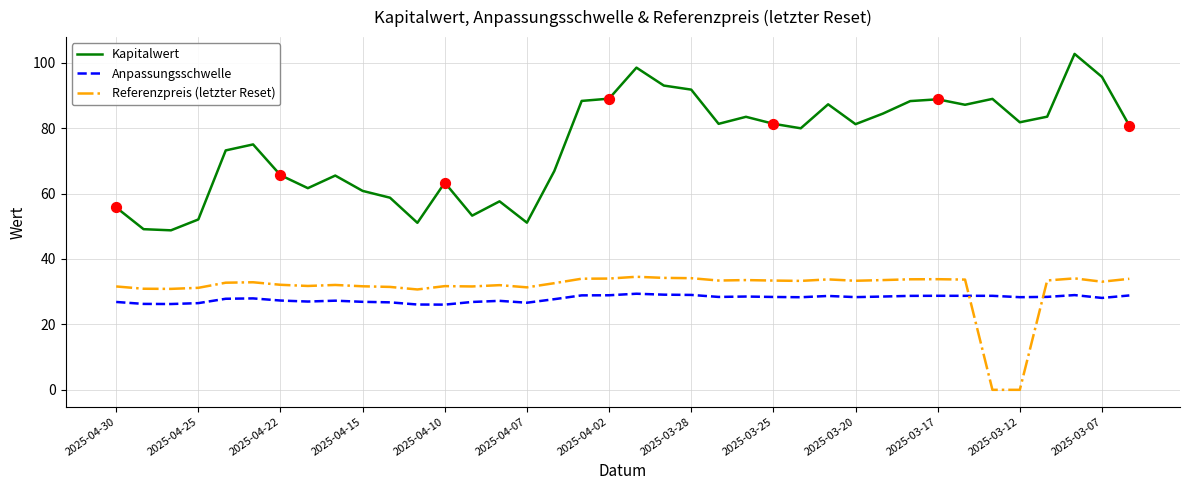

Which series has the largest range (max minus min)?

Kapitalwert